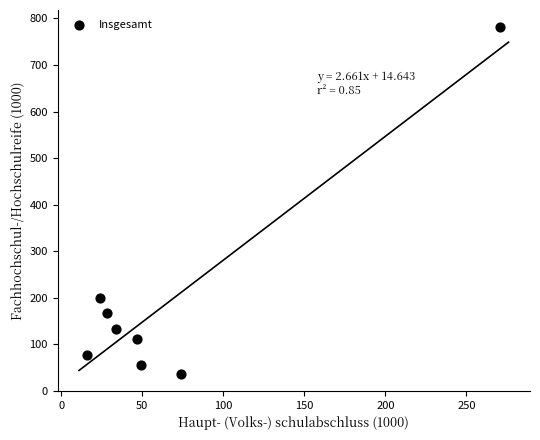

What Y value in the scatter plot is closest to 409?

199